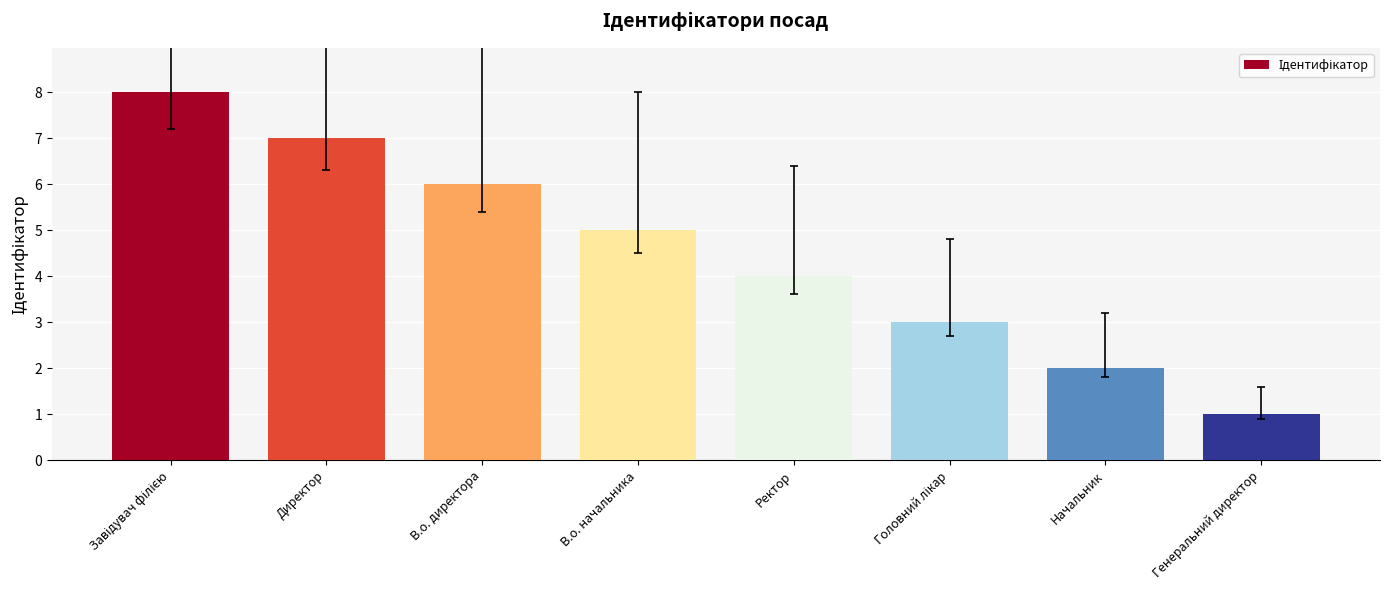

What is the label of the 2nd bar from the left?

Директор